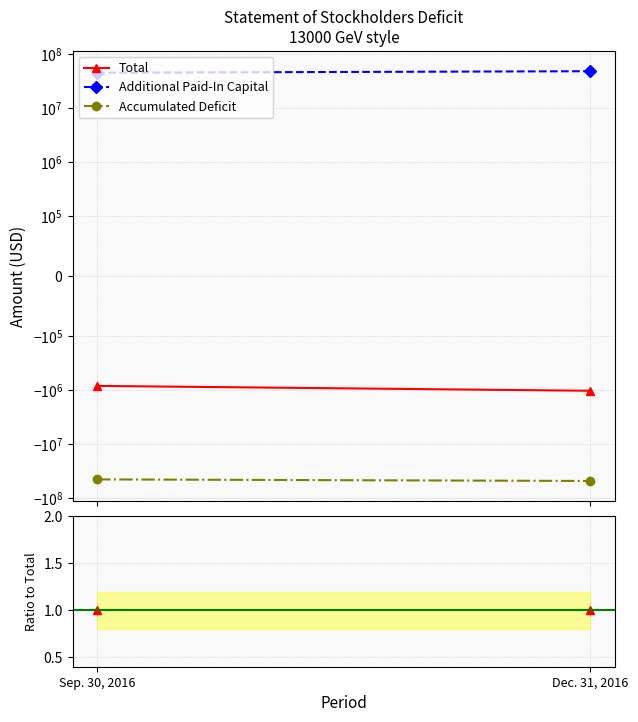

At which label is Additional Paid-In Capital closest to -49?

Dec. 31, 2016